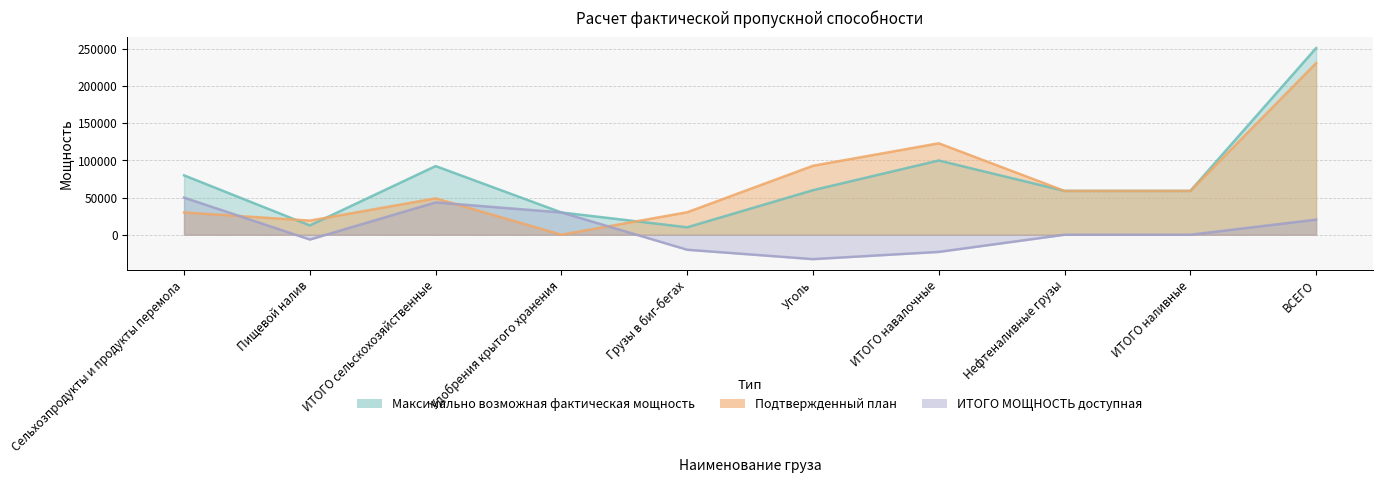

Which category has the lowest value in the Максимально возможная фактическая мощность series?

Грузы в биг-бегах